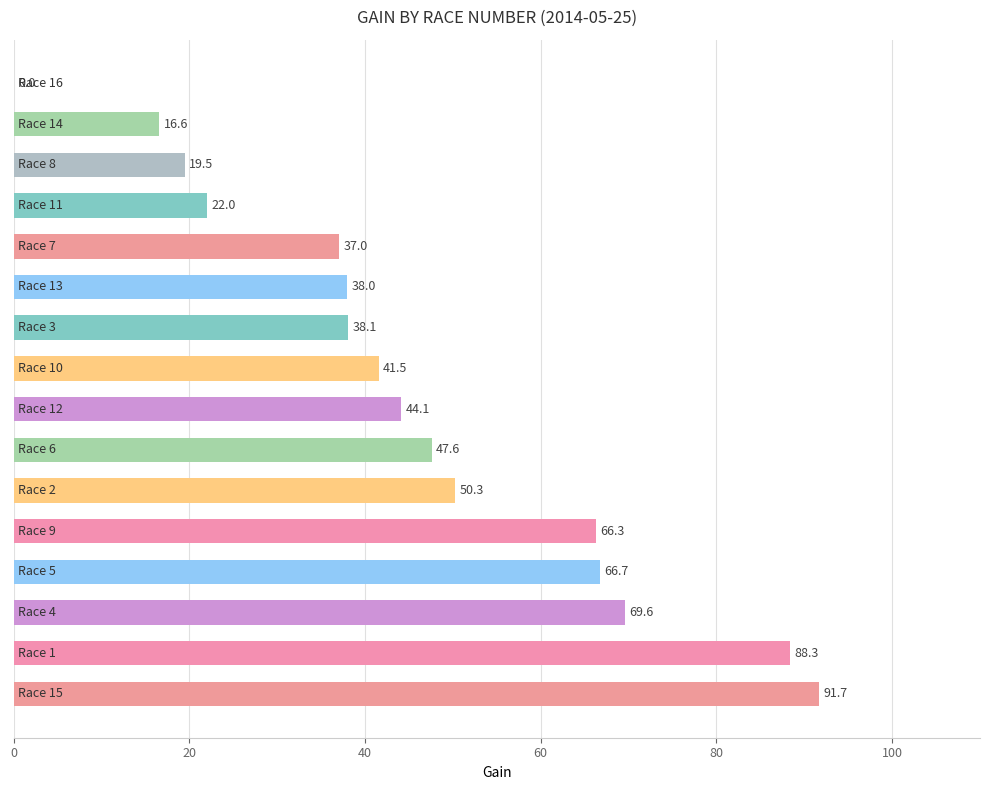

What is the maximum value shown in the chart?

91.7